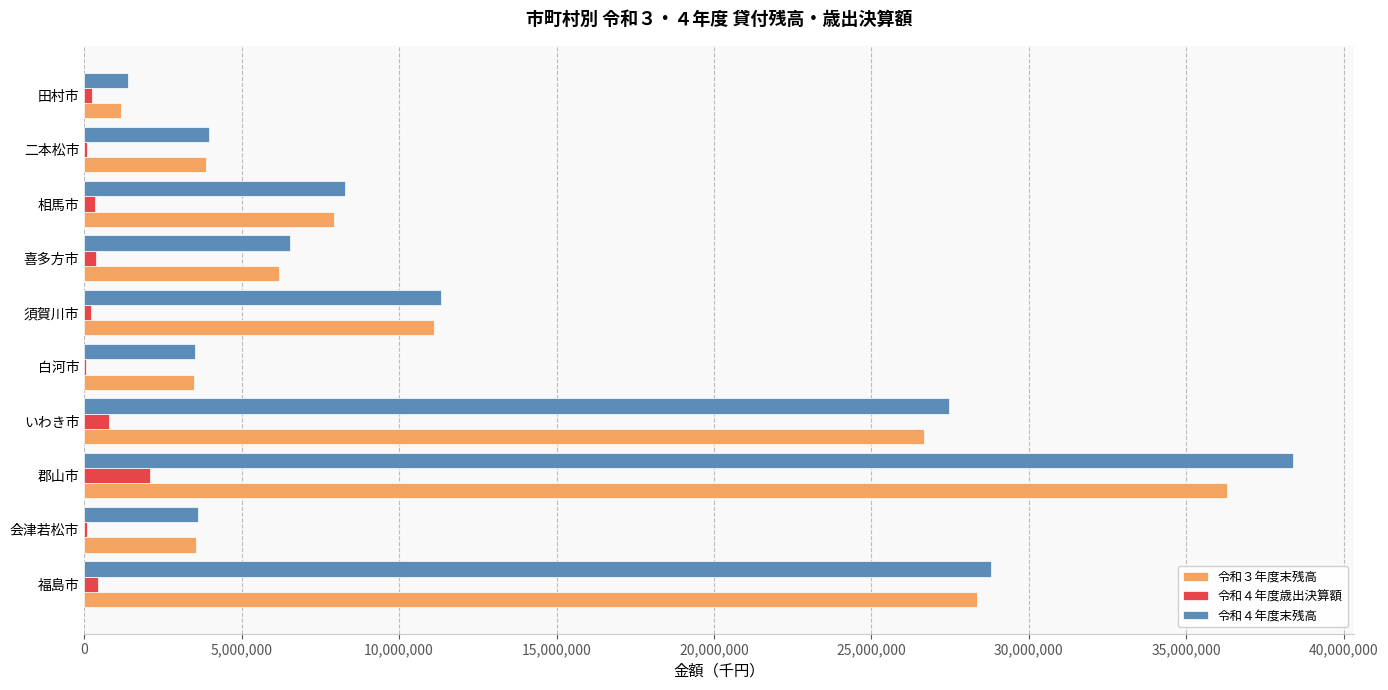

At which category does the chart reach its peak across all series?

郡山市